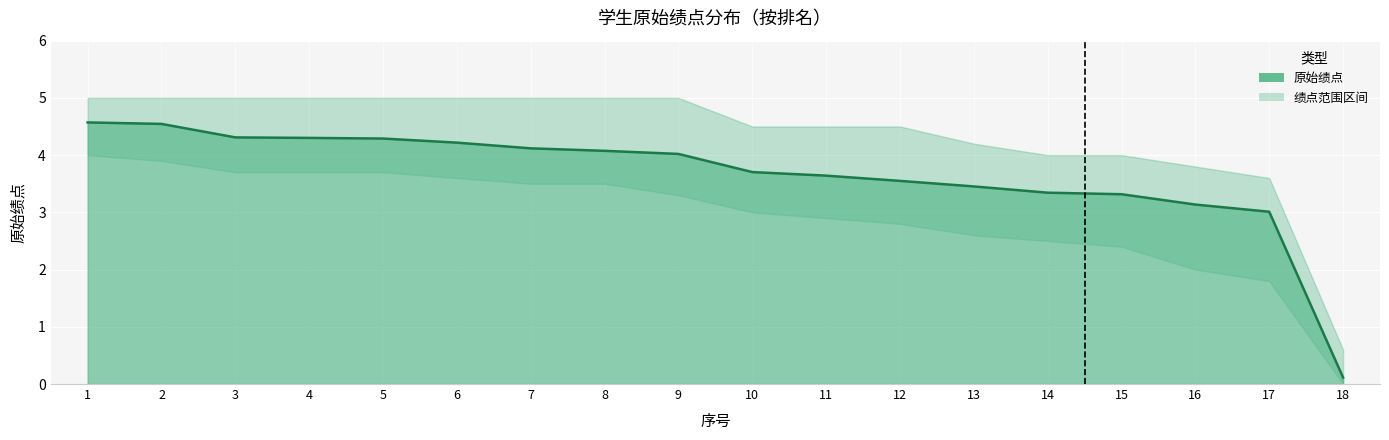

What is the value of the 绩点上界 point at the 7th from the left?

5.0